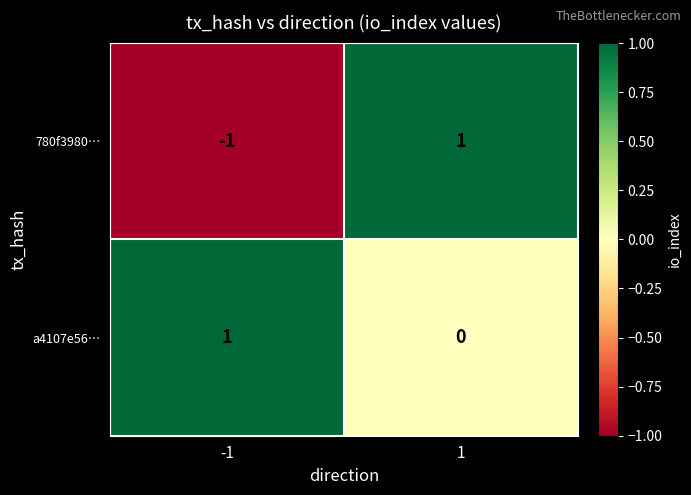

Reading left to right, list all the values displayed in this chart.

780f3980…: -1	1
a4107e56…: 1	0